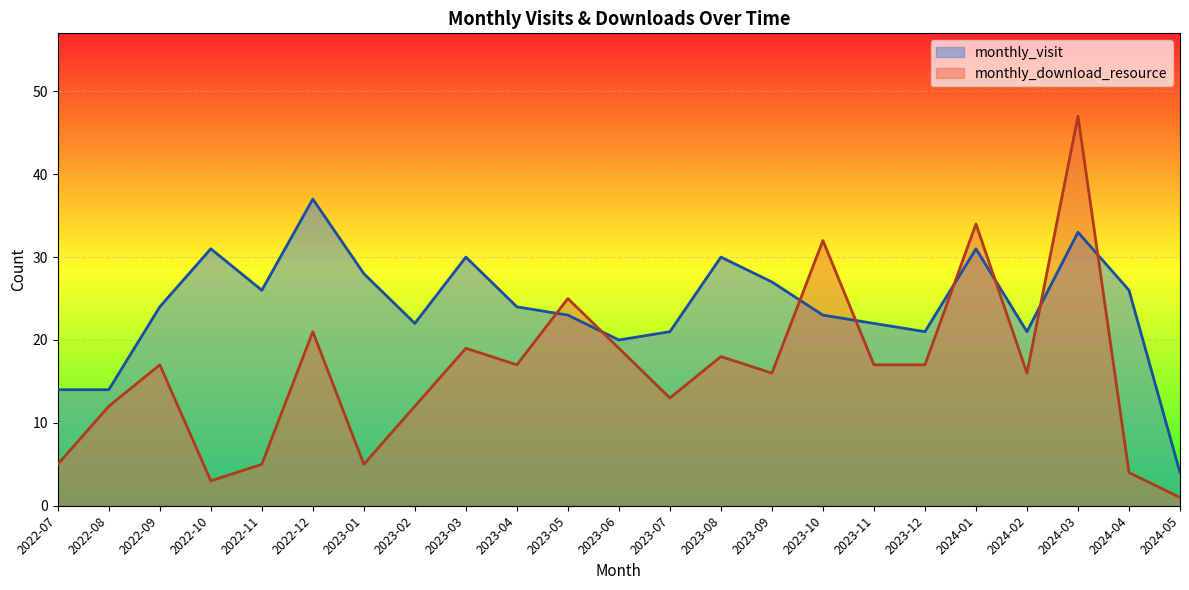

What is the smallest value displayed?

1